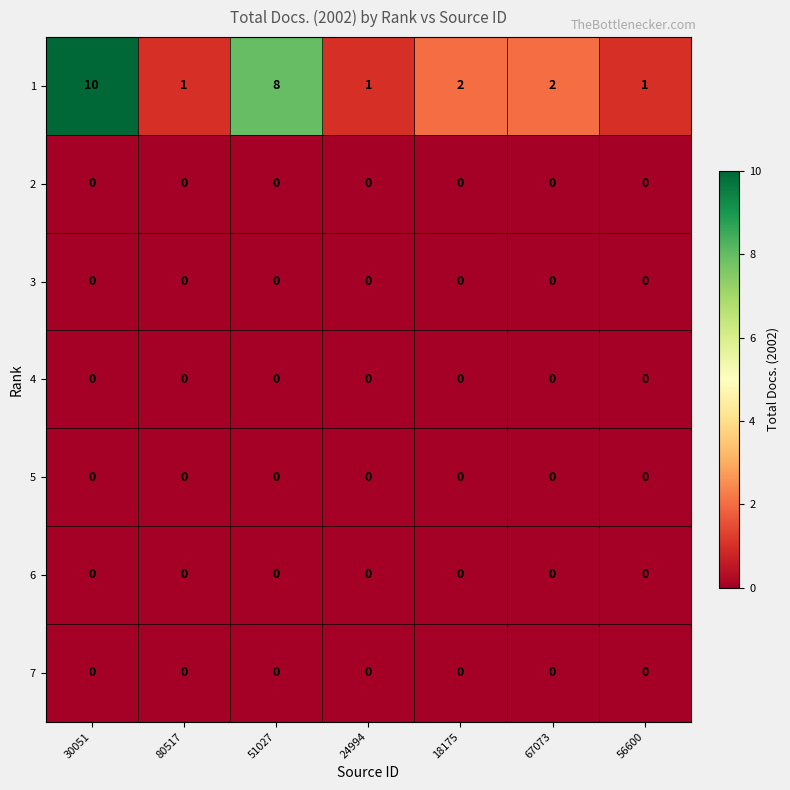

True or false: 4 has a value of 0 at 67073.

True